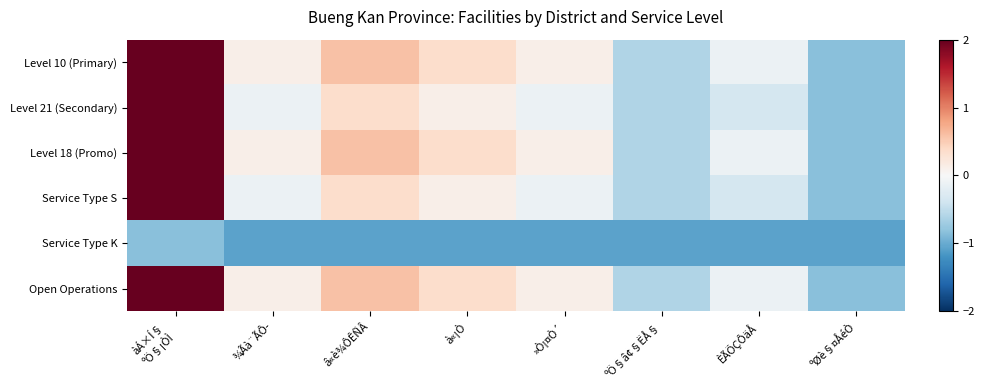

List the series in order of their peak value, lowest first.

Service Type K, Level 10 (Primary), Level 21 (Secondary), Level 18 (Promo), Service Type S, Open Operations